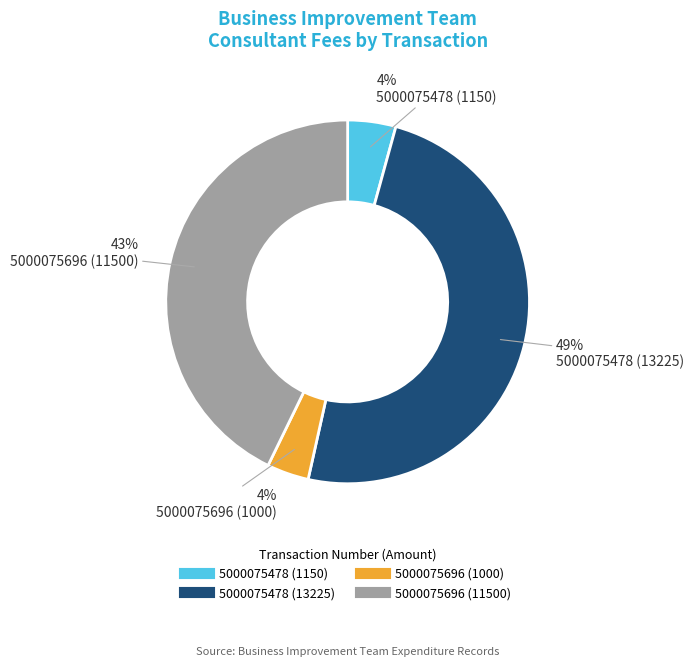

Does 5000075696 (1000) account for over 50% of the chart?

No